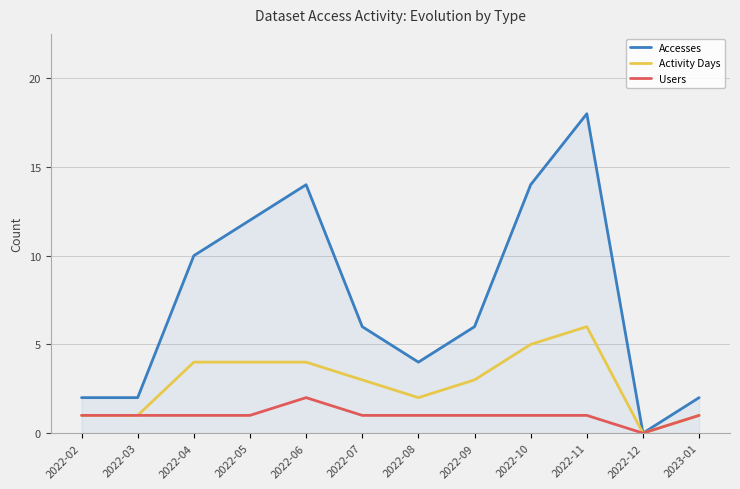

Rank the series by their average value, from highest to lowest.

Accesses, Activity Days, Users